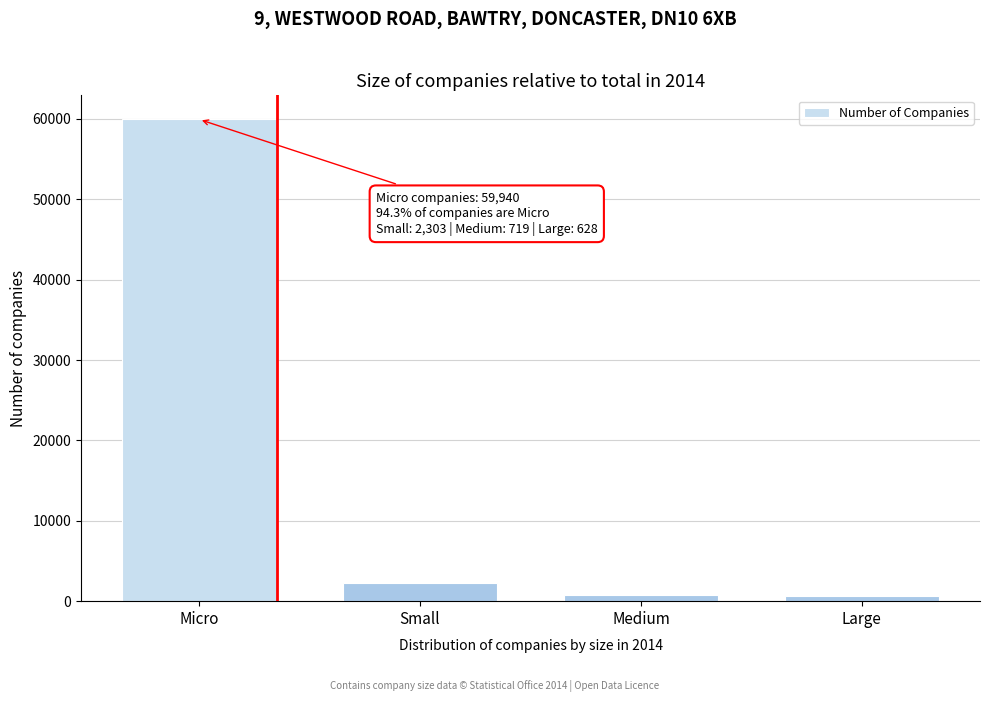

True or false: the data shows 2303 at Small.

True